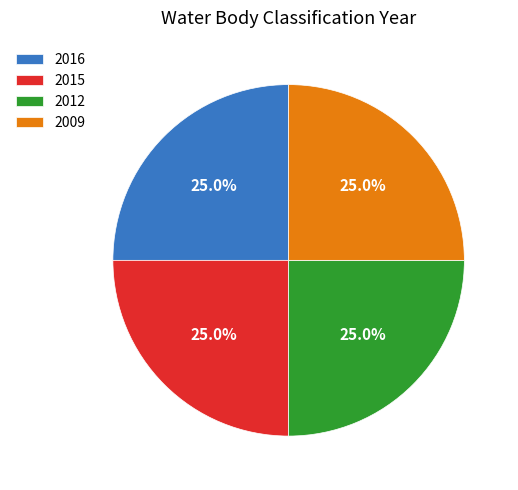

True or false: 2016 accounts for 25% of the total.

True